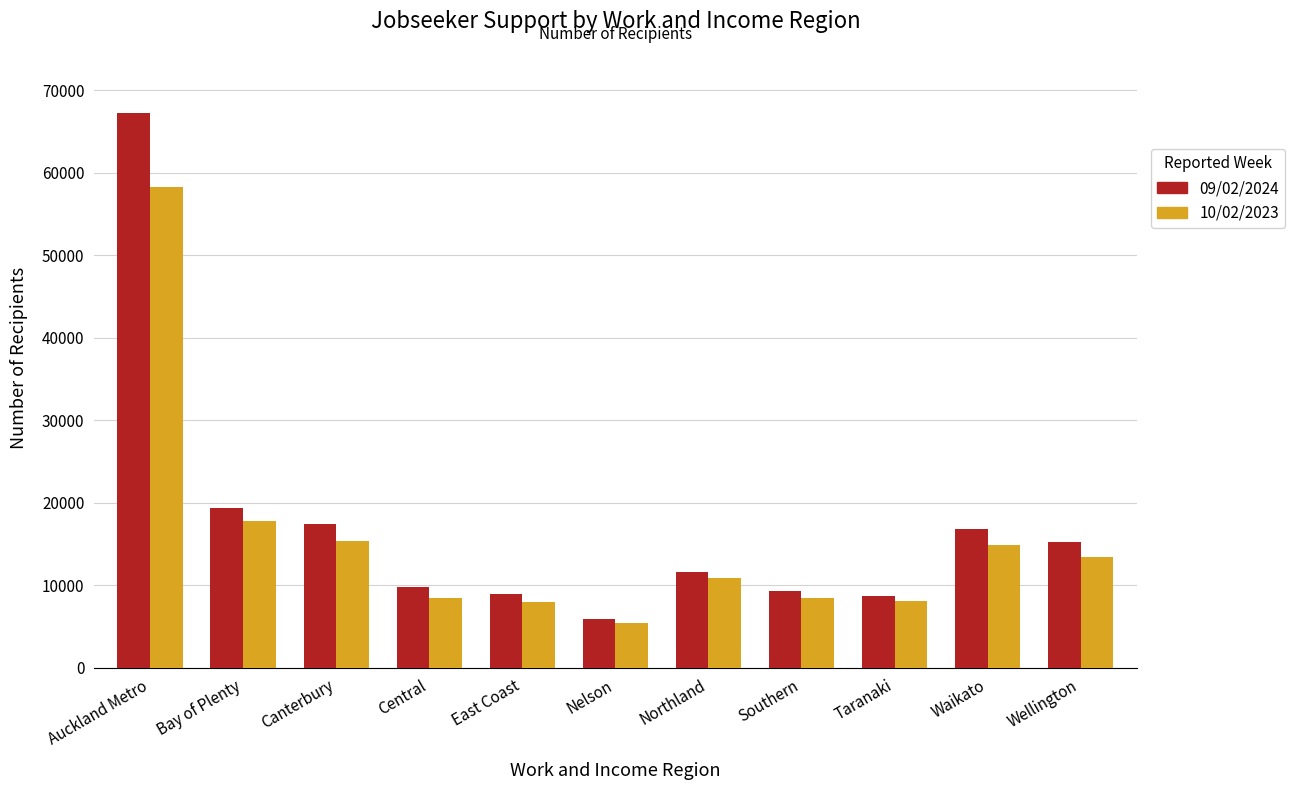

How many data points in 09/02/2024 are less than 11598?

5